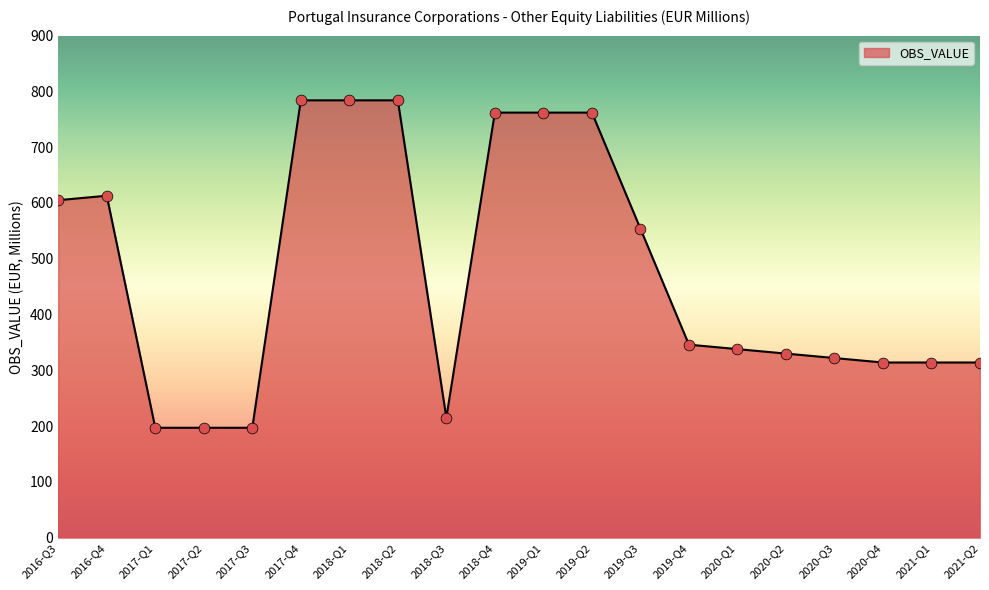

Between 2019-Q1 and 2019-Q4, which is larger?

2019-Q1